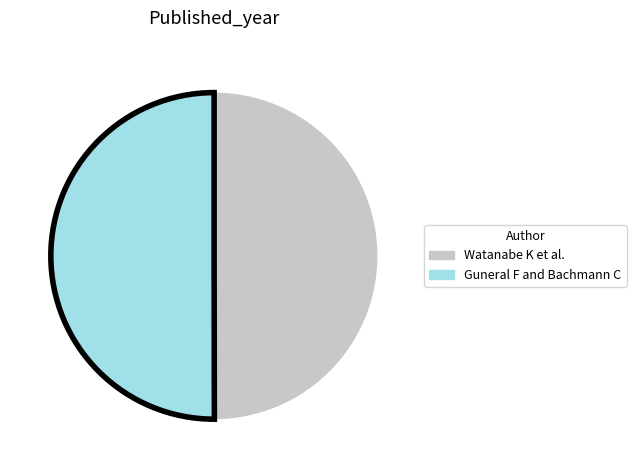

Is it true that Watanabe K et al. is 50% of the pie?

True